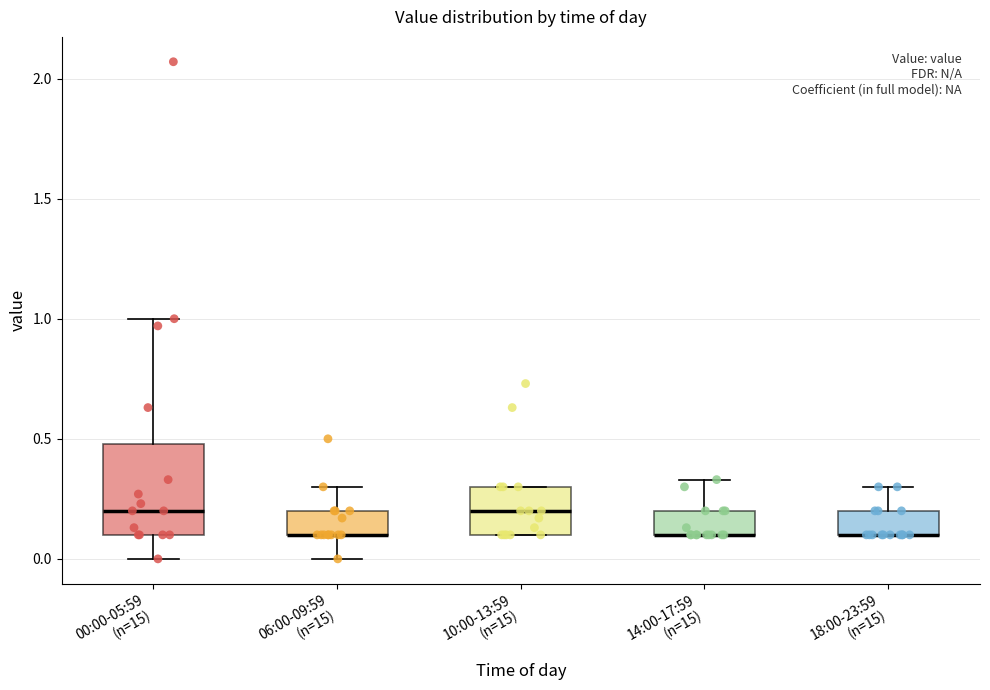

Reading left to right, transcribe this box plot: for each box, give where its median line is, the range the box spans, and where its two whiskers end, as read against the y-axis. The values are not printed on the chart, so give them approximately, as read against the axis.

00:00-05:59 (n=15): median 0.20, box 0.10 to 0.50, whiskers 0.00 to 1.00
06:00-09:59 (n=15): median 0.10 (drawn on the box's lower edge), box 0.10 to 0.20, whiskers 0.00 to 0.30
10:00-13:59 (n=15): median 0.20, box 0.10 to 0.30, whiskers 0.10 to 0.30
14:00-17:59 (n=15): median 0.10 (drawn on the box's lower edge), box 0.10 to 0.20, whiskers 0.10 to 0.35
18:00-23:59 (n=15): median 0.10 (drawn on the box's lower edge), box 0.10 to 0.20, whiskers 0.10 to 0.30